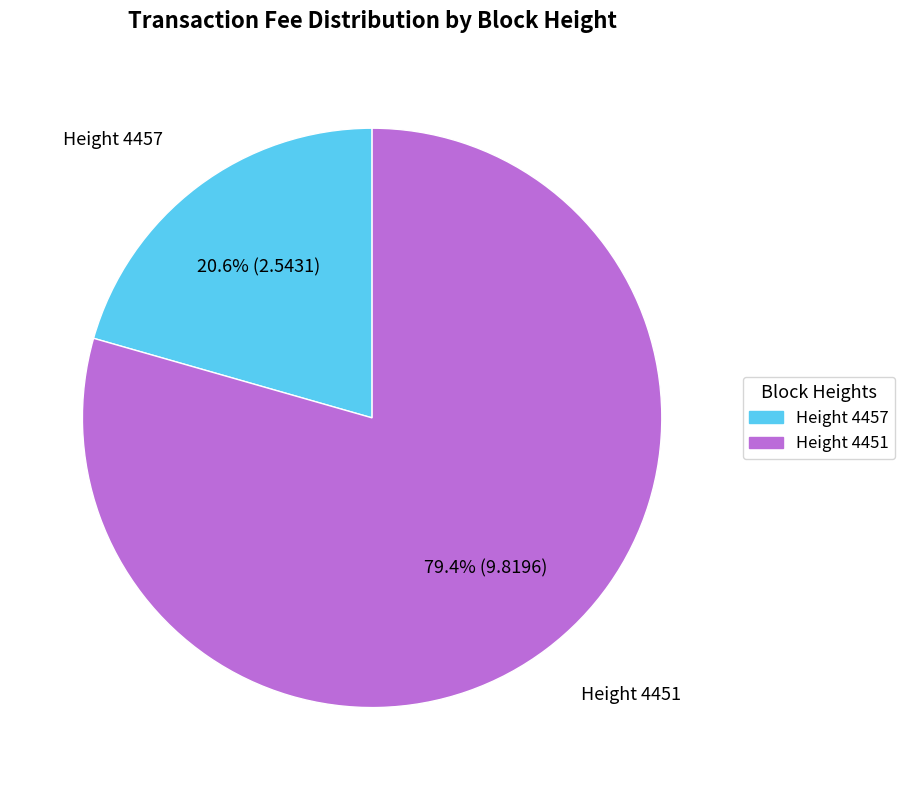

Does Height 4451 represent more than half of the total?

Yes